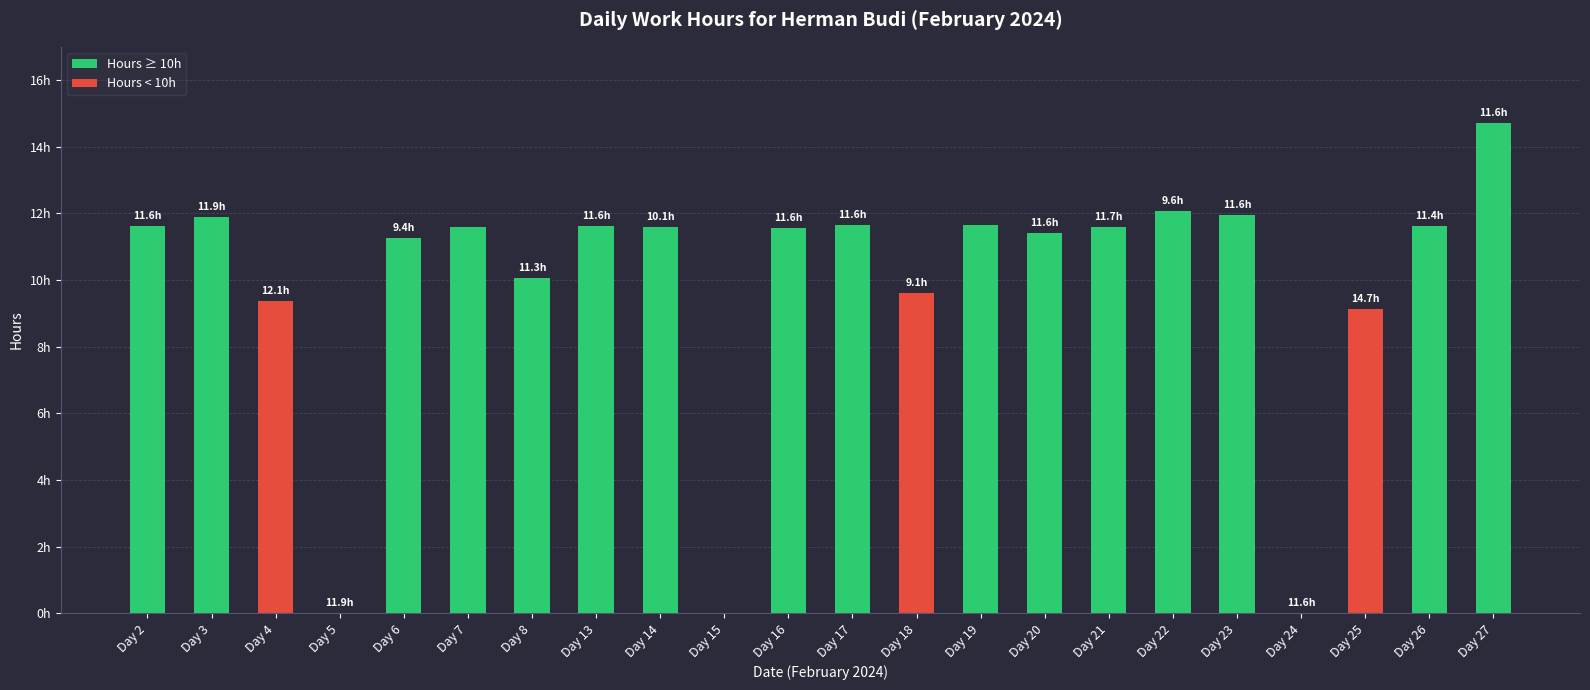

Where is the data nearest to the value 7?

25